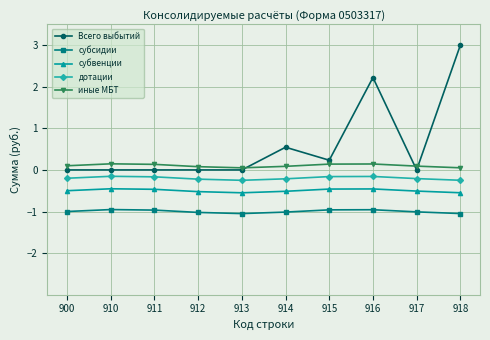

True or false: субсидии and дотации intersect in this chart.

False